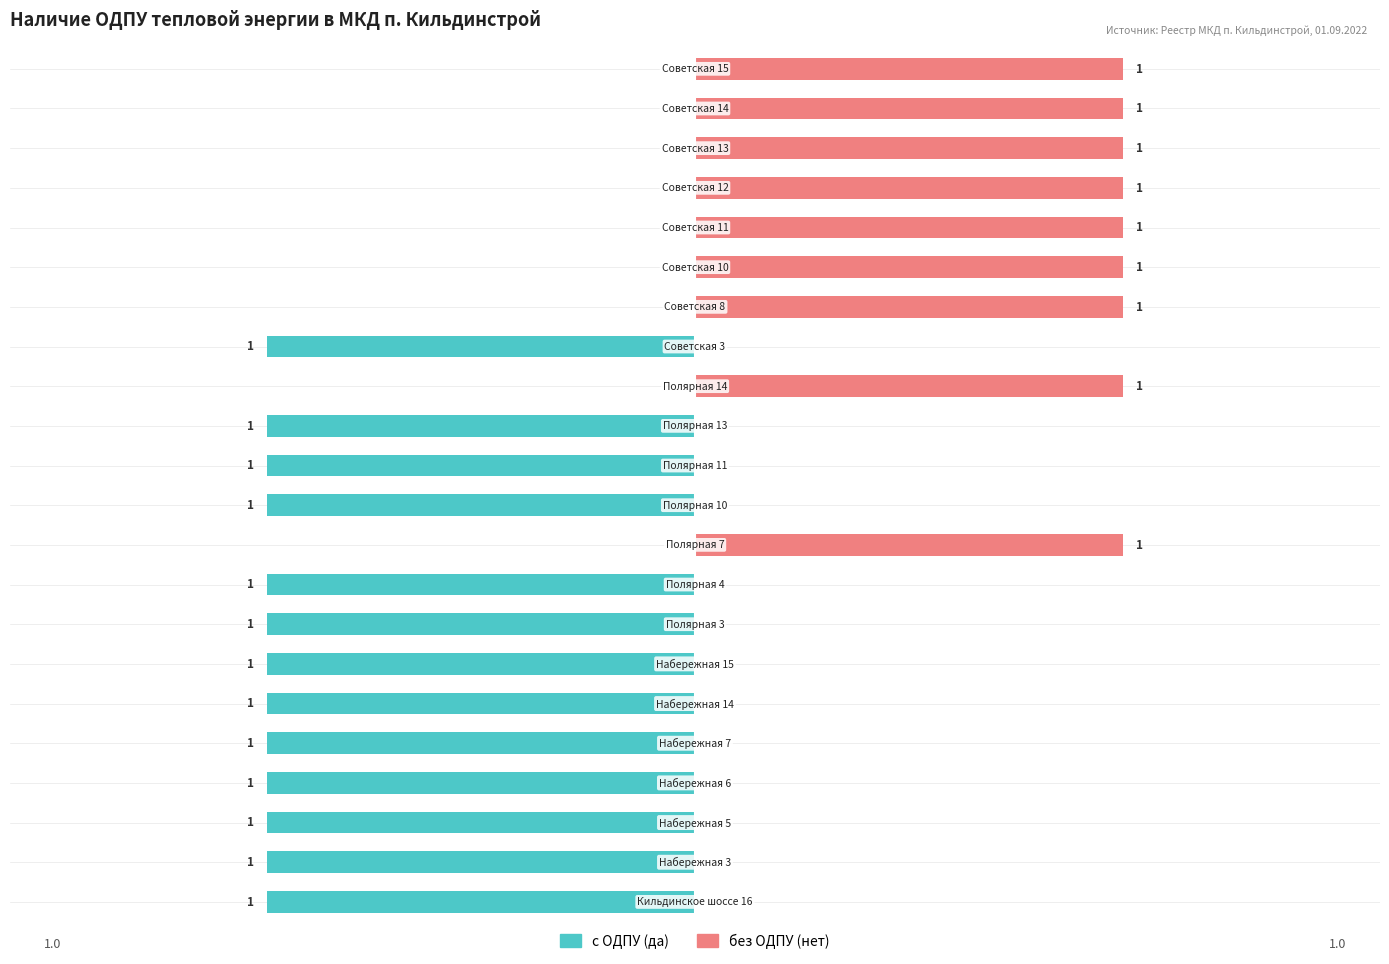

How many values in the без ОДПУ (нет) series exceed 0?

9